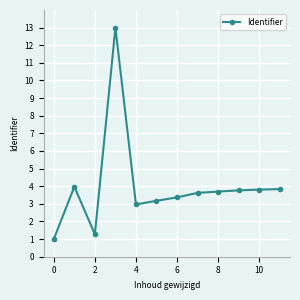

What is the value of the 12th point from the left?

3.8